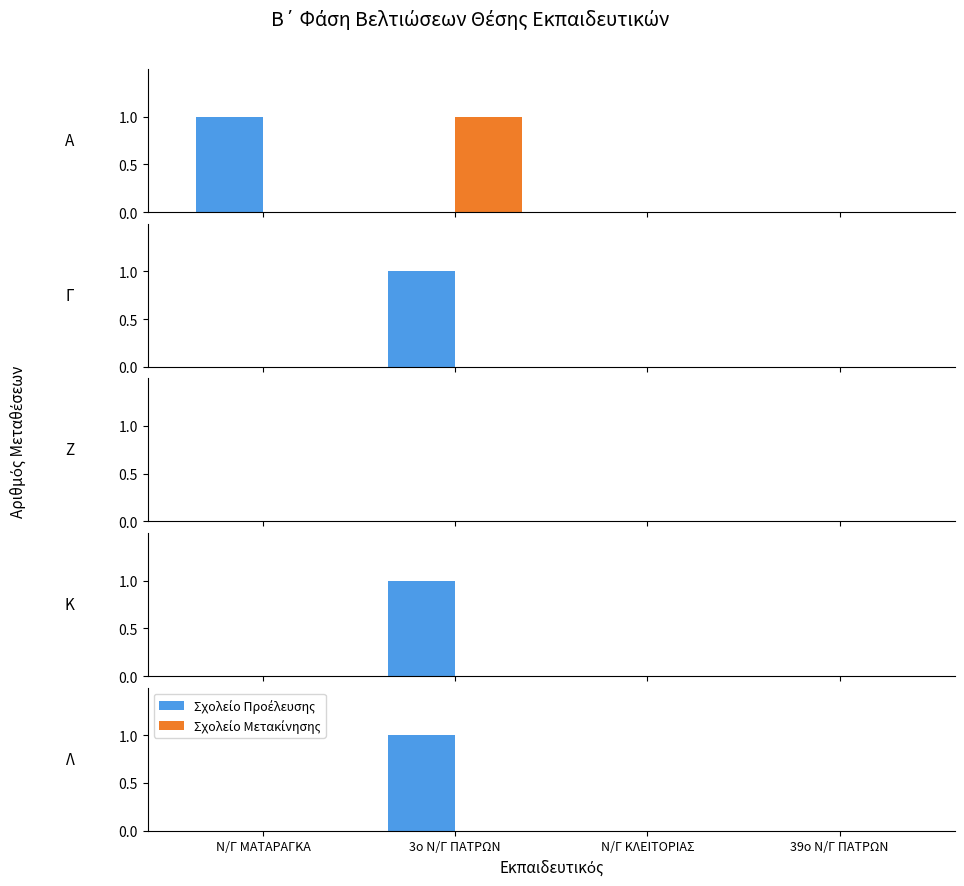

What is the highest value of the Σχολείο Προέλευσης series?

1